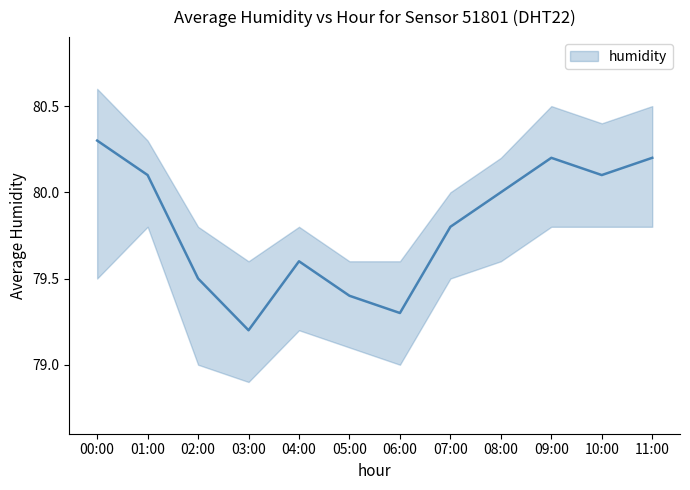

What is the sum of the humidity_lower values at 10:00 and 05:00?

158.9